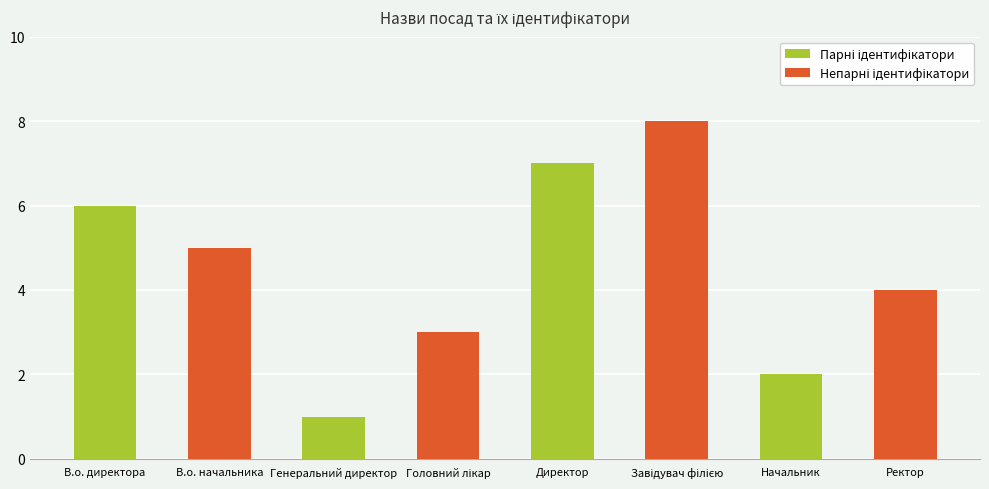

What is the maximum value shown in the chart?

8